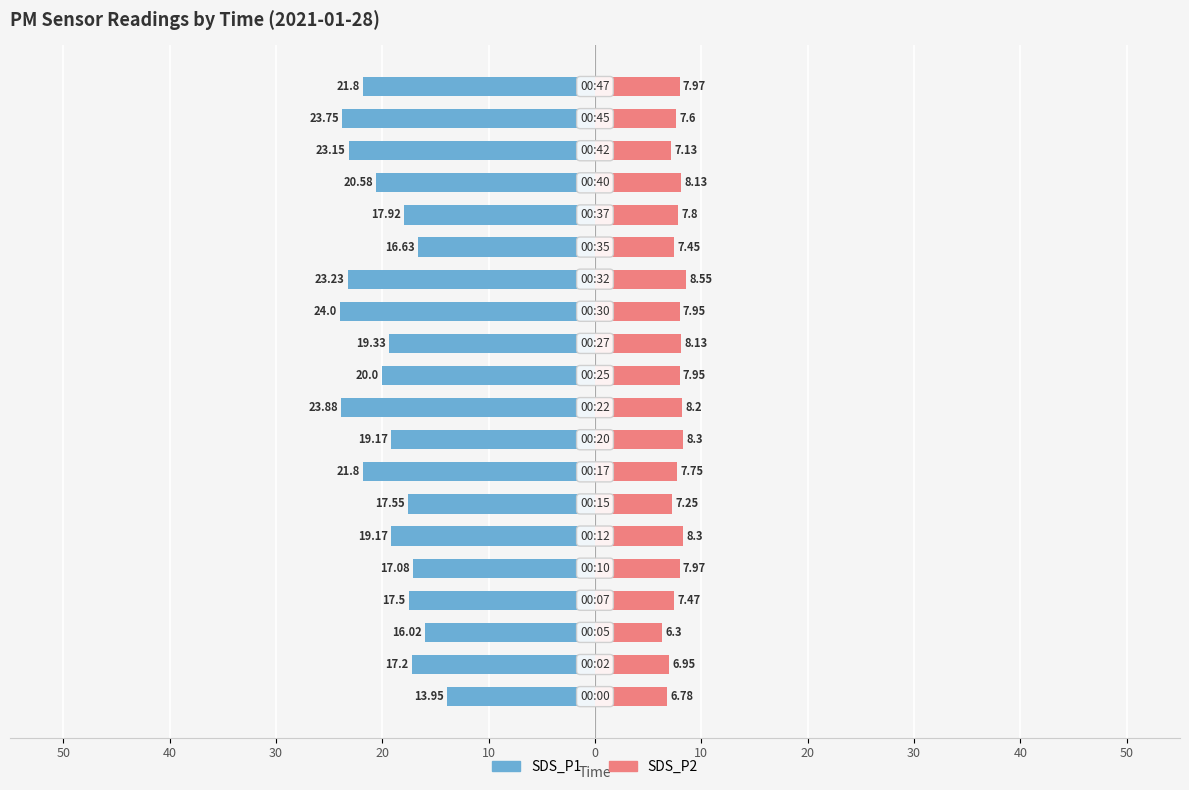

What is the difference between the maximum and minimum values in the SDS_P1 series?

10.1